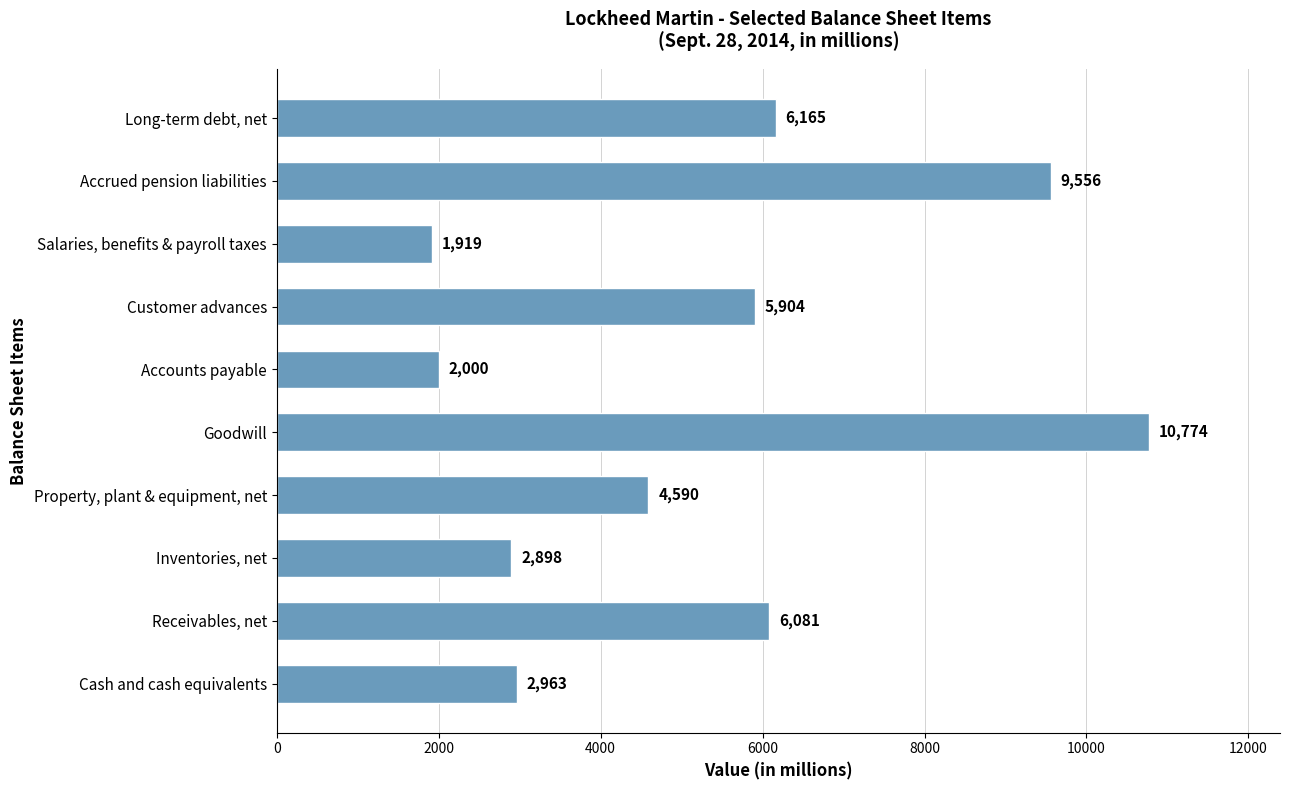

What is the difference between the maximum and minimum values?

8855